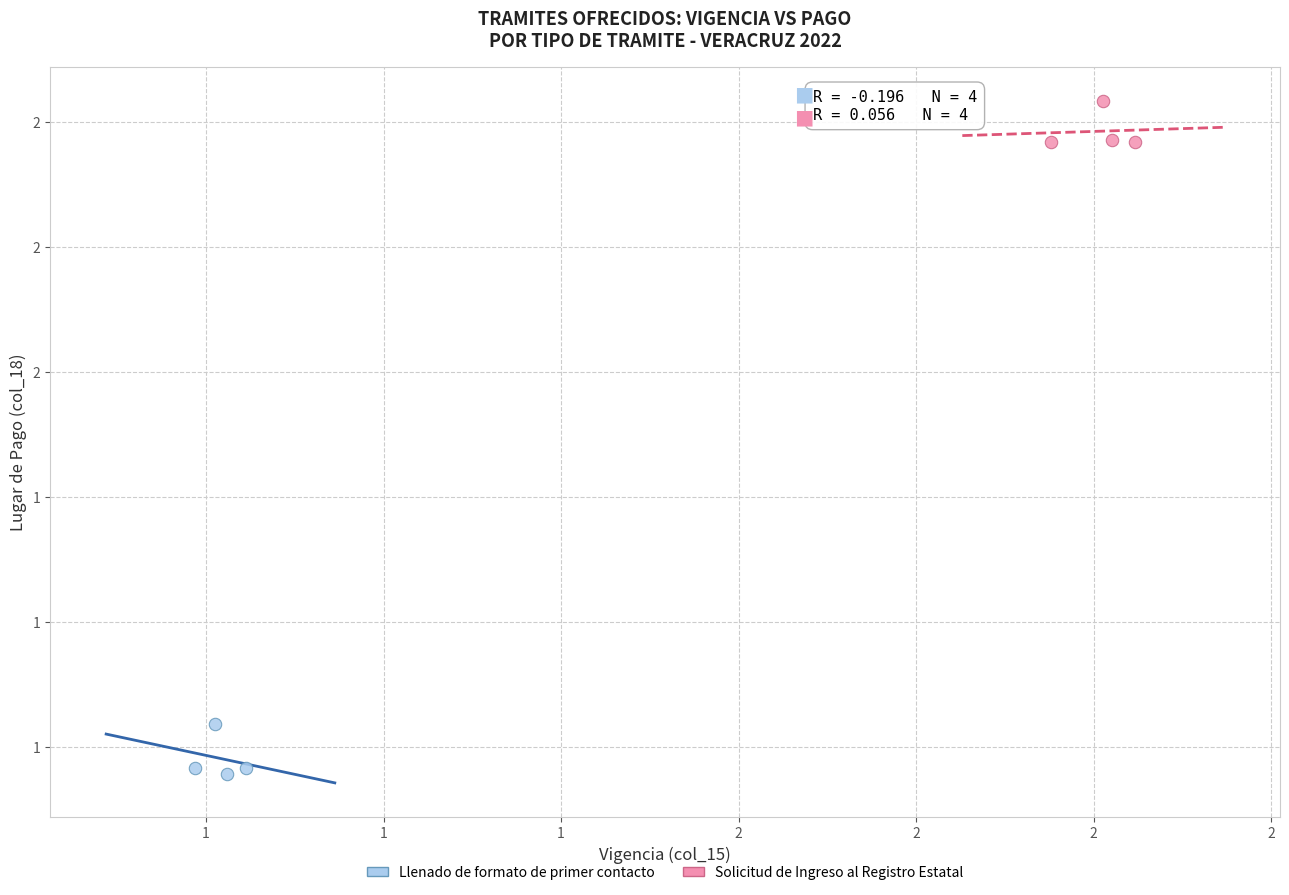

Which series contains the lowest Y value?

Llenado de formato de primer contacto